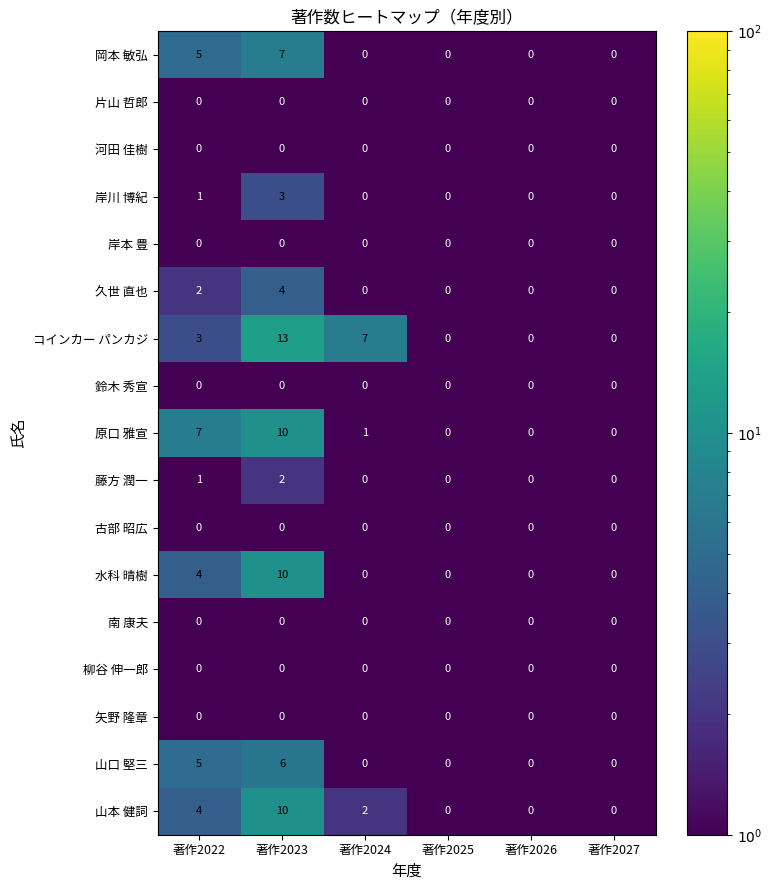

Which label corresponds to the largest value in the chart?

著作2023